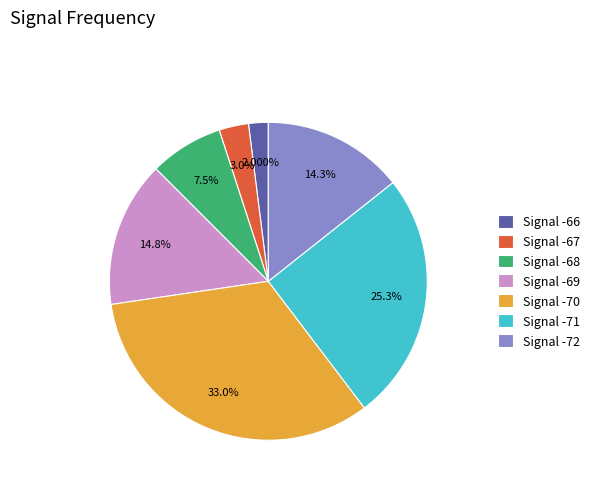

What is the smallest slice in the pie chart?

Signal -66